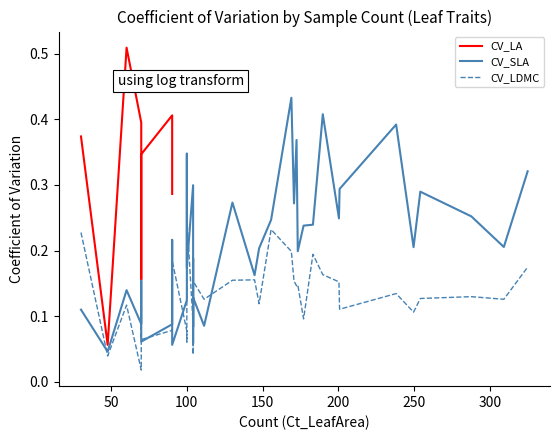

The value of CV_LA at CYRRAC is 0.2. True or false?

False